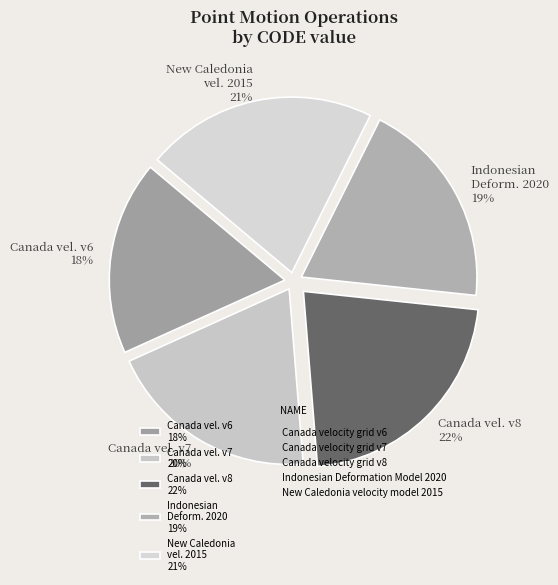

How many slices are in this pie chart?

5